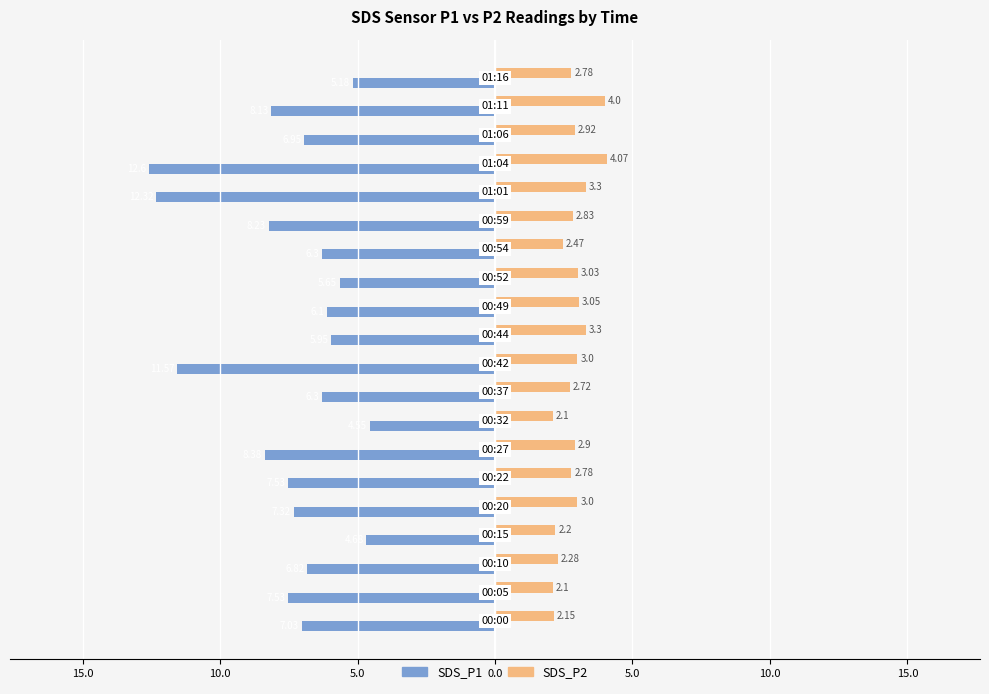

What is the value of the SDS_P1 bar at the 18th from the left?

-7.0